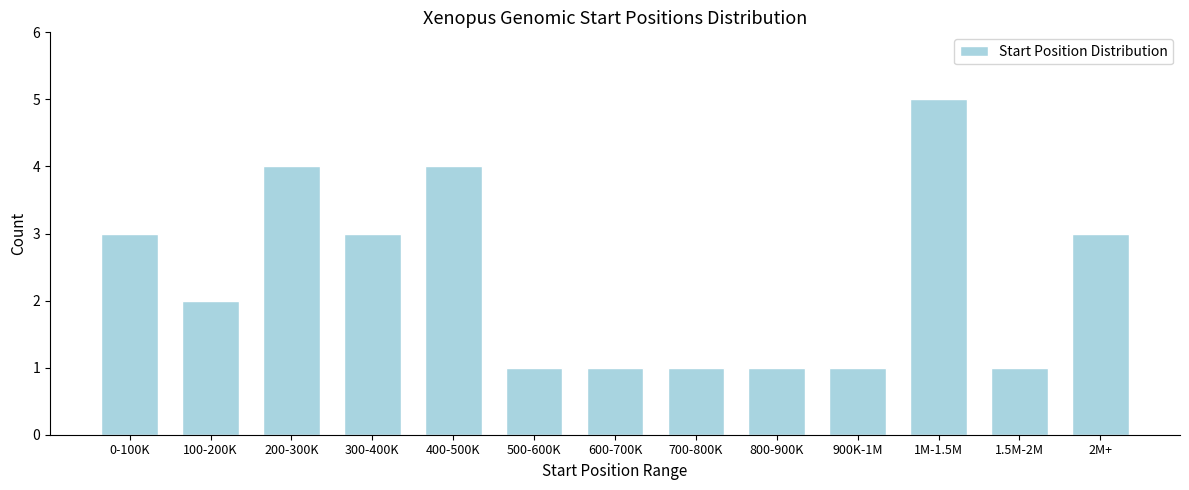

Reading right to left, what are all the values shown in this chart?

2M+=3	1.5M-2M=1	1M-1.5M=5	900K-1M=1	800-900K=1	700-800K=1	600-700K=1	500-600K=1	400-500K=4	300-400K=3	200-300K=4	100-200K=2	0-100K=3